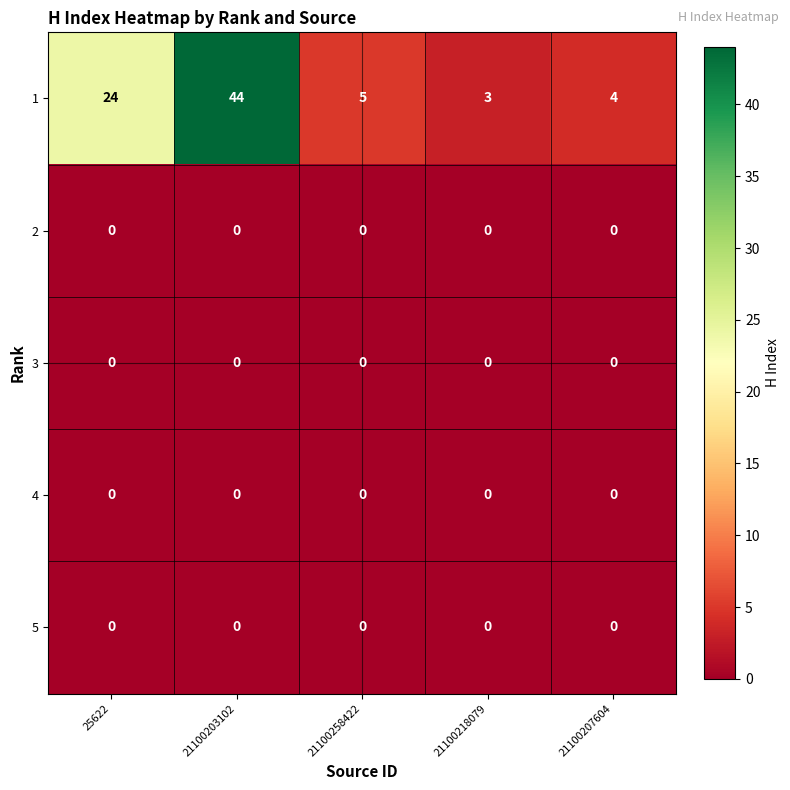

Rank the categories by 1 value from lowest to highest.

21100218079, 21100207604, 21100258422, 25622, 21100203102